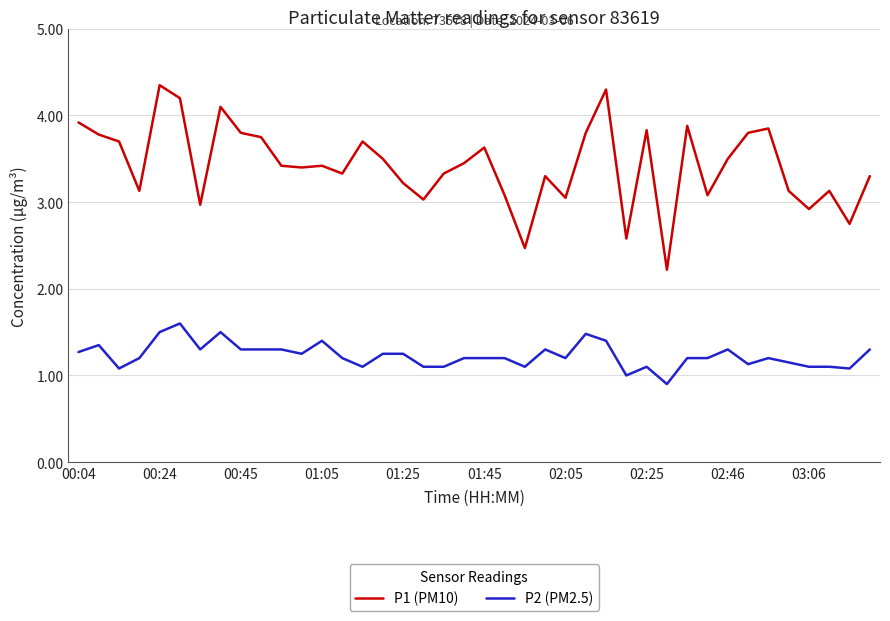

How many lines are shown in the chart?

2